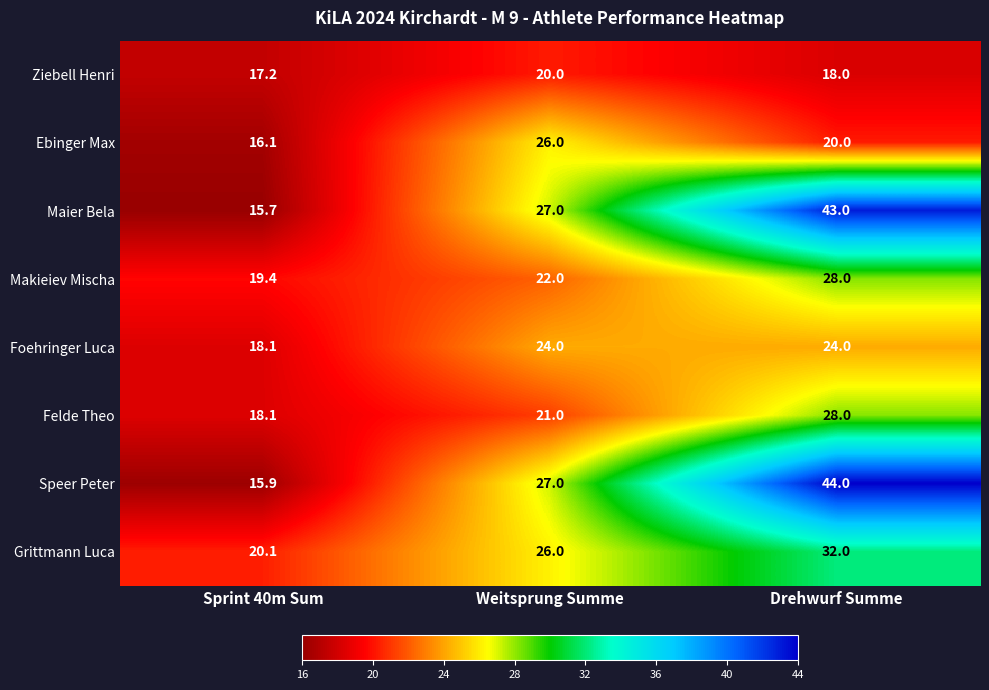

At which category does the chart reach its minimum across all series?

Sprint 40m Sum